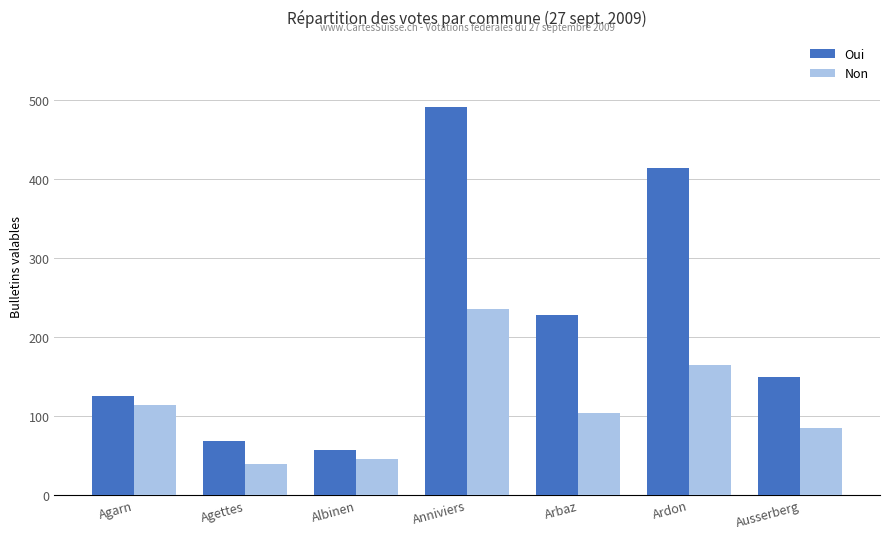

What are all the series names shown in the legend?

Oui, Non